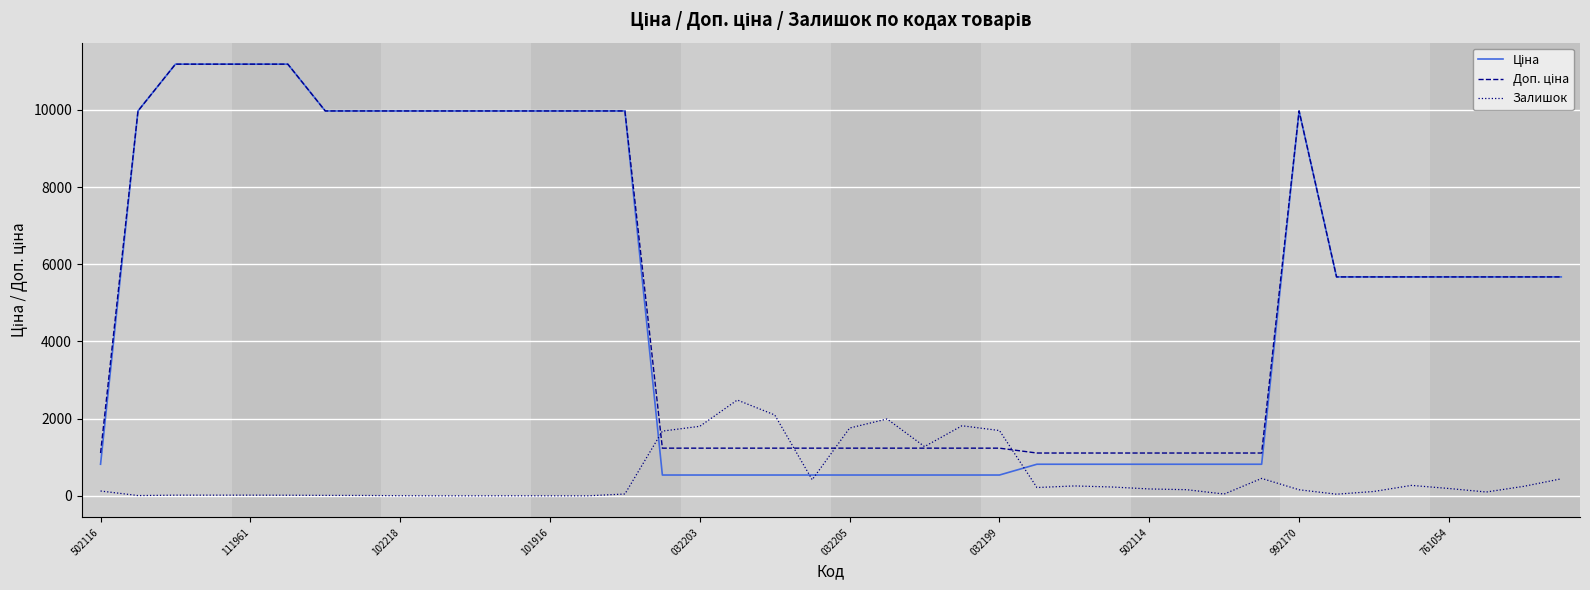

What is the total value across all series at 032199?

3466.4